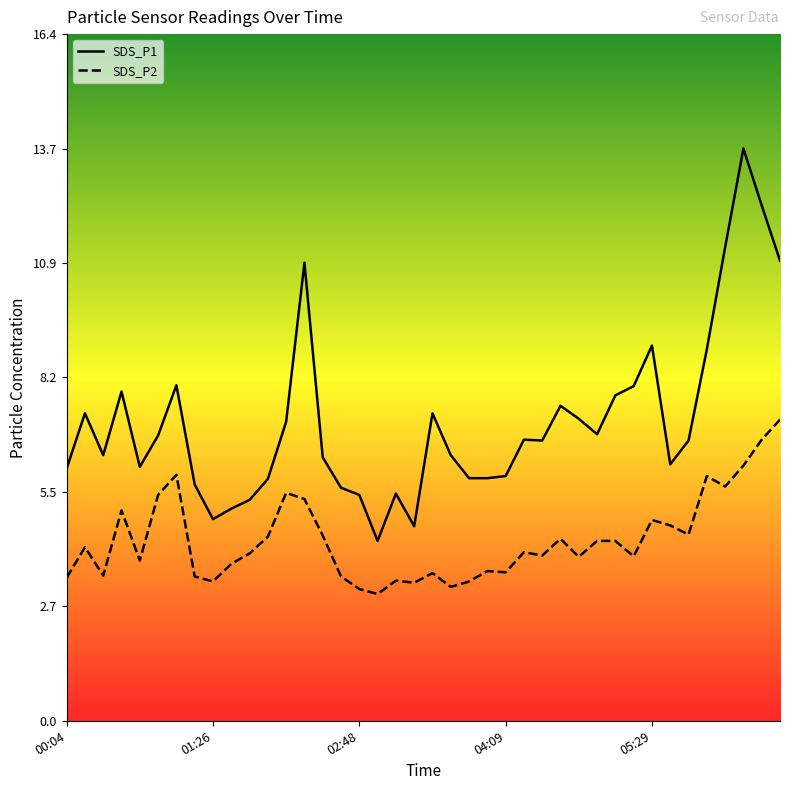

True or false: SDS_P1 has more than 0 interior local peaks.

True